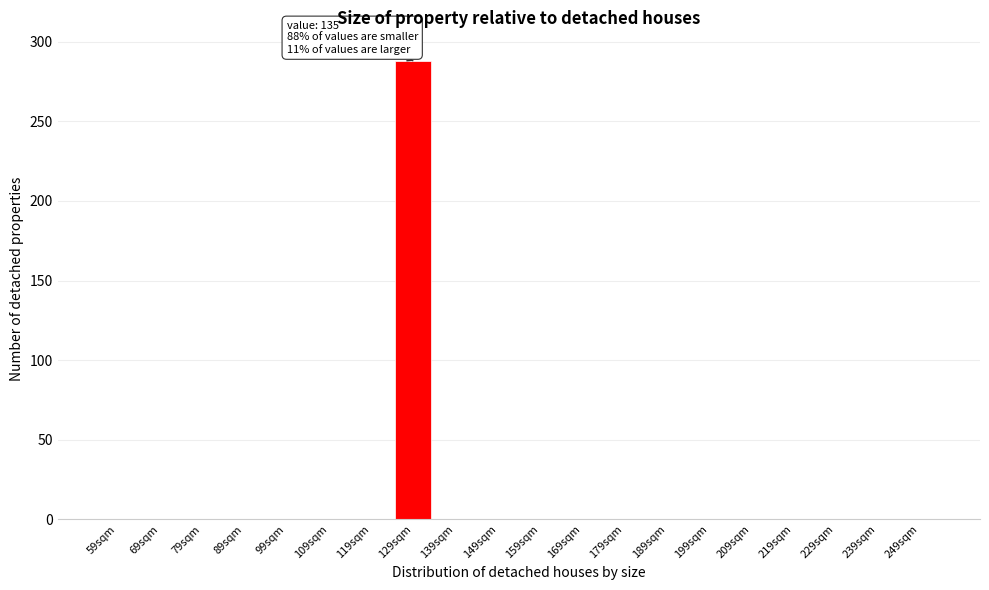

Reading left to right, what are all the values shown in this chart?

59sqm=0	69sqm=0	79sqm=0	89sqm=0	99sqm=0	109sqm=0	119sqm=0	129sqm=288	139sqm=0	149sqm=0	159sqm=0	169sqm=0	179sqm=0	189sqm=0	199sqm=0	209sqm=0	219sqm=0	229sqm=0	239sqm=0	249sqm=0